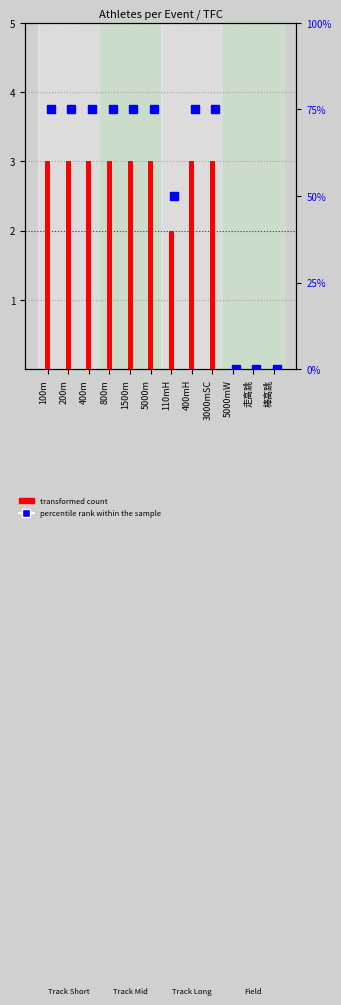

How many categories are shown in the chart?

12